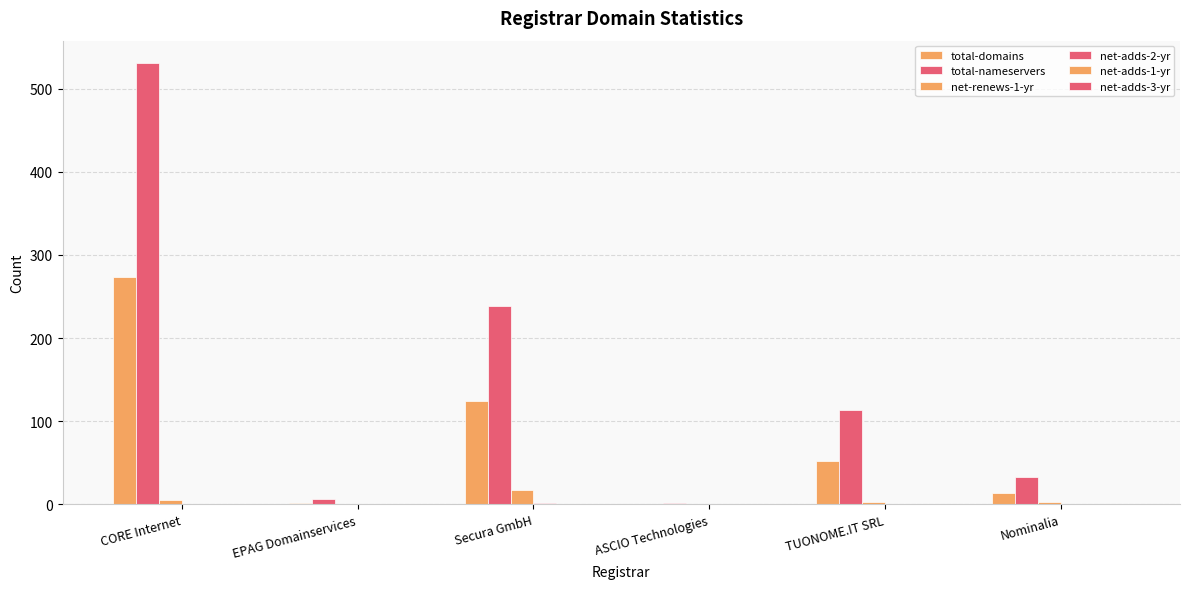

How many net-renews-1-yr values are between 0 and 5?

5